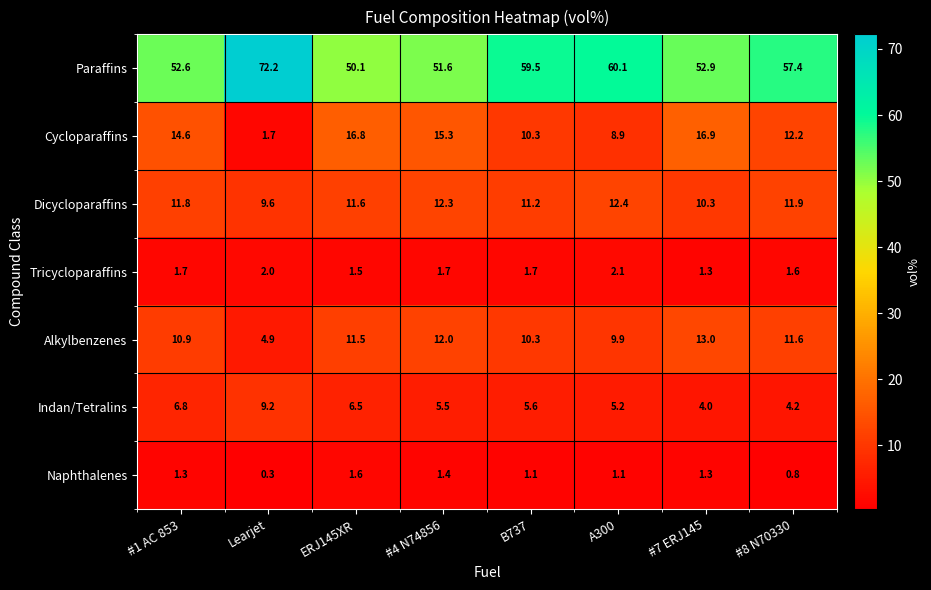

Which series has the largest total across all categories?

Paraffins